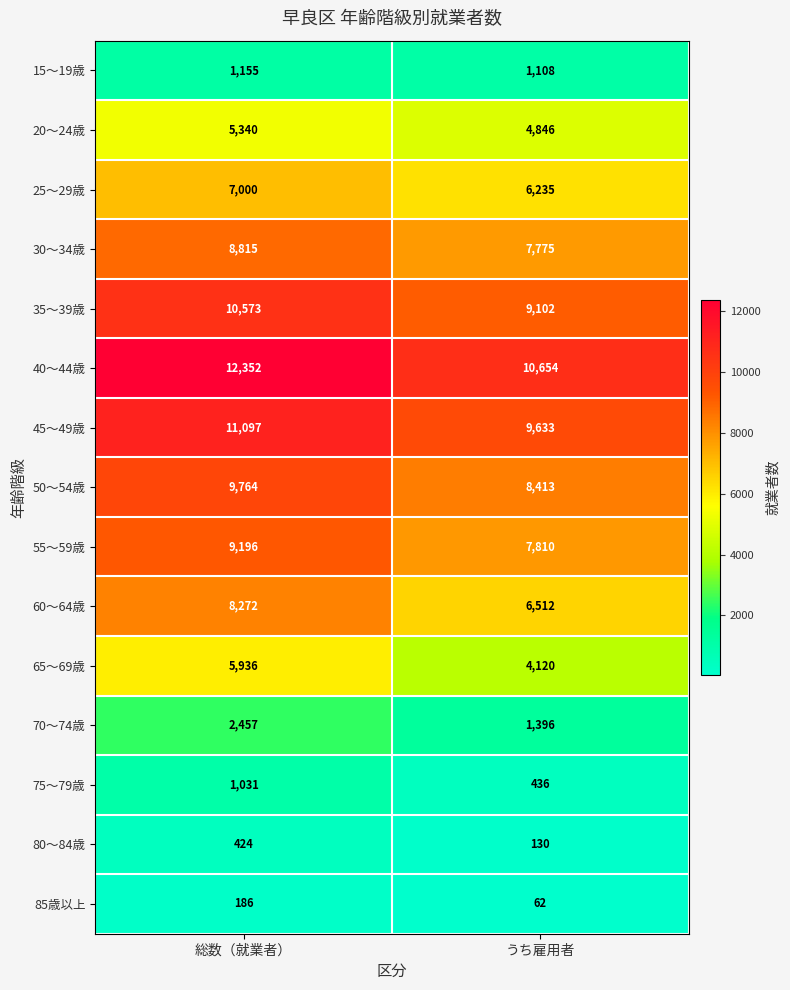

What is the average value of the 65～69歳 series?

5028